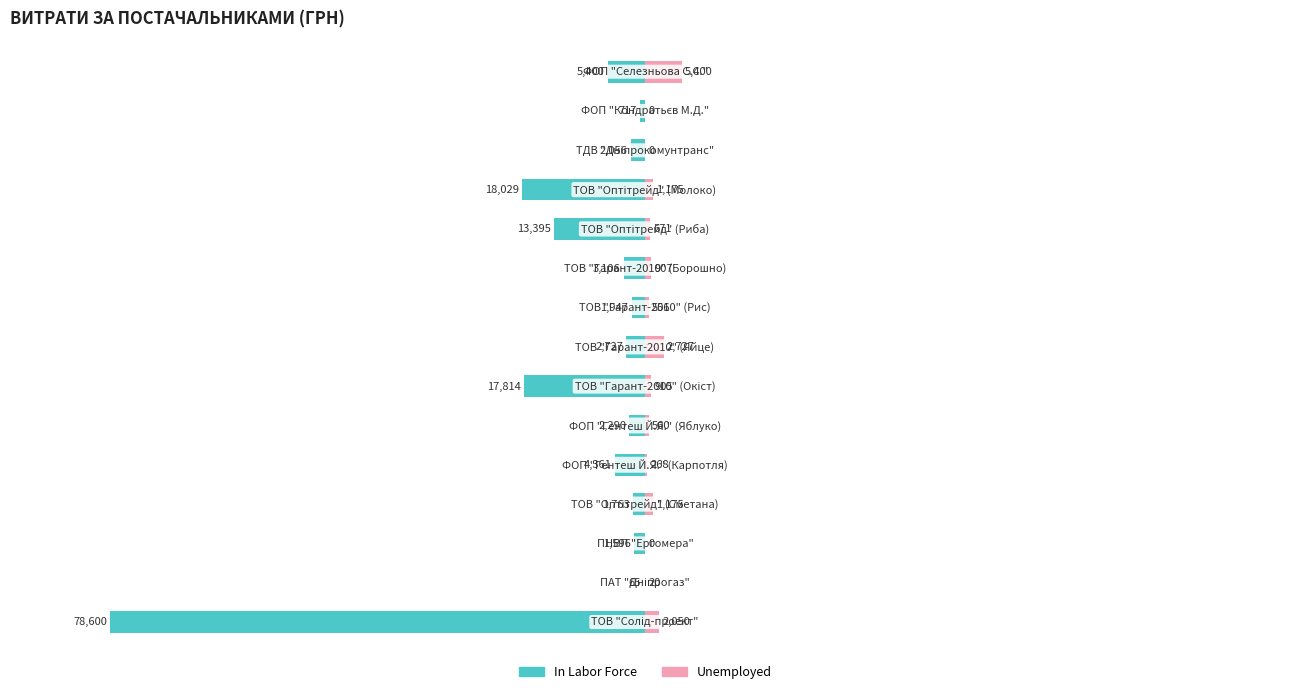

At 5, list the series in order from smallest to largest.

In Labor Force, Unemployed